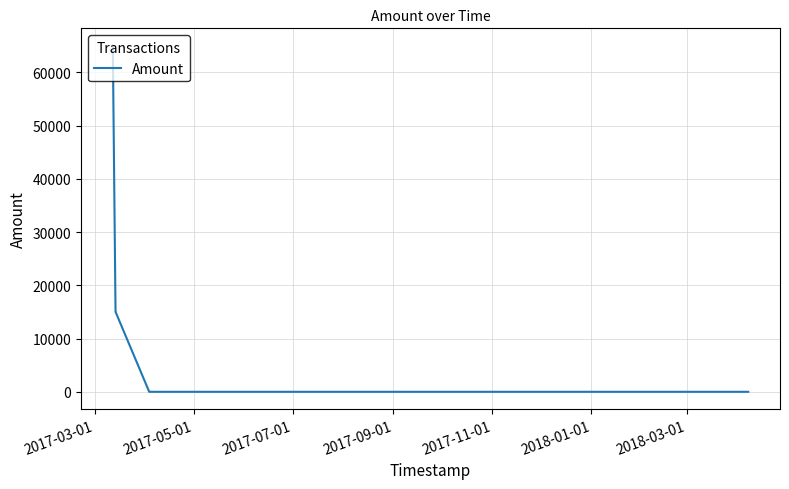

What is the greatest value displayed?

64999